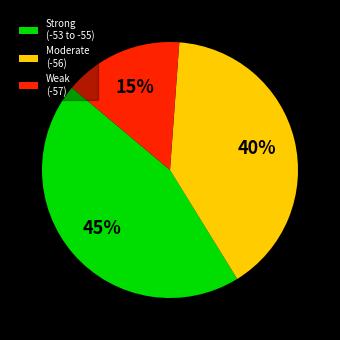

Is there a majority slice in this chart?

No